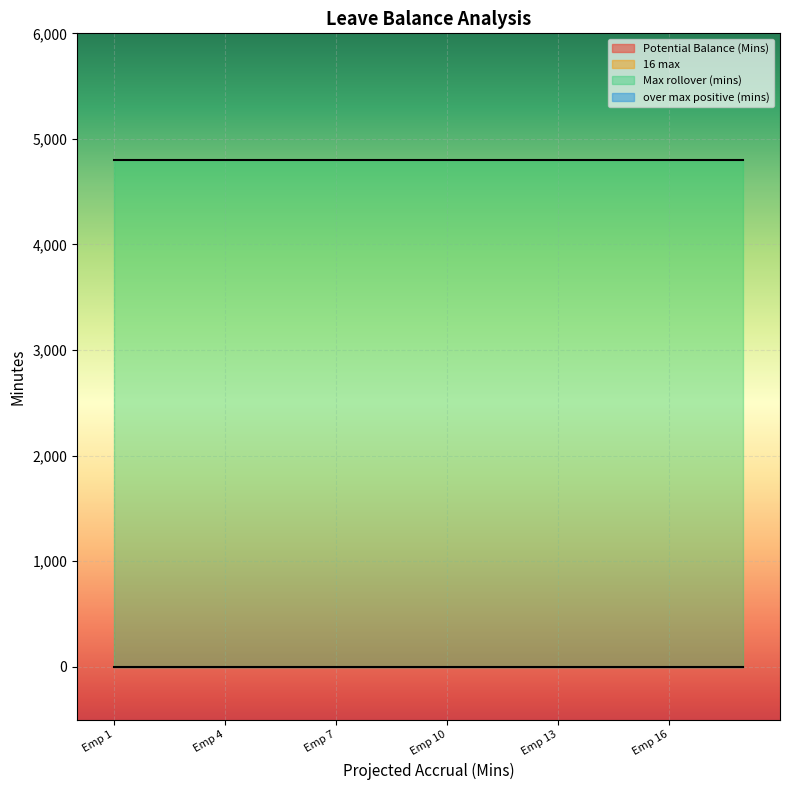

Which series has the largest total across all categories?

Max rollover (mins)